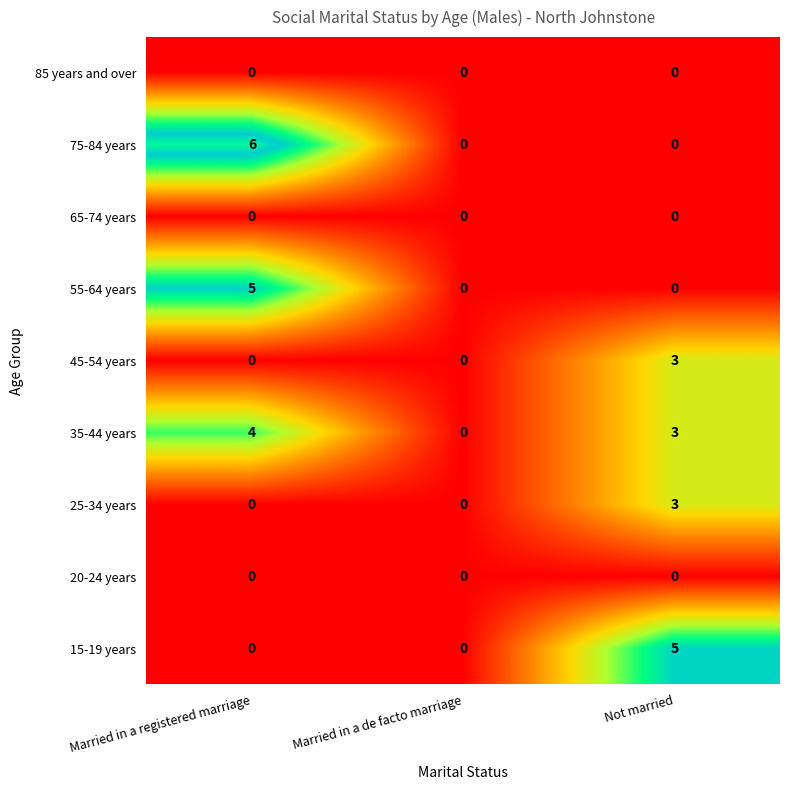

What is the total value across all series at Married in a registered marriage?

15